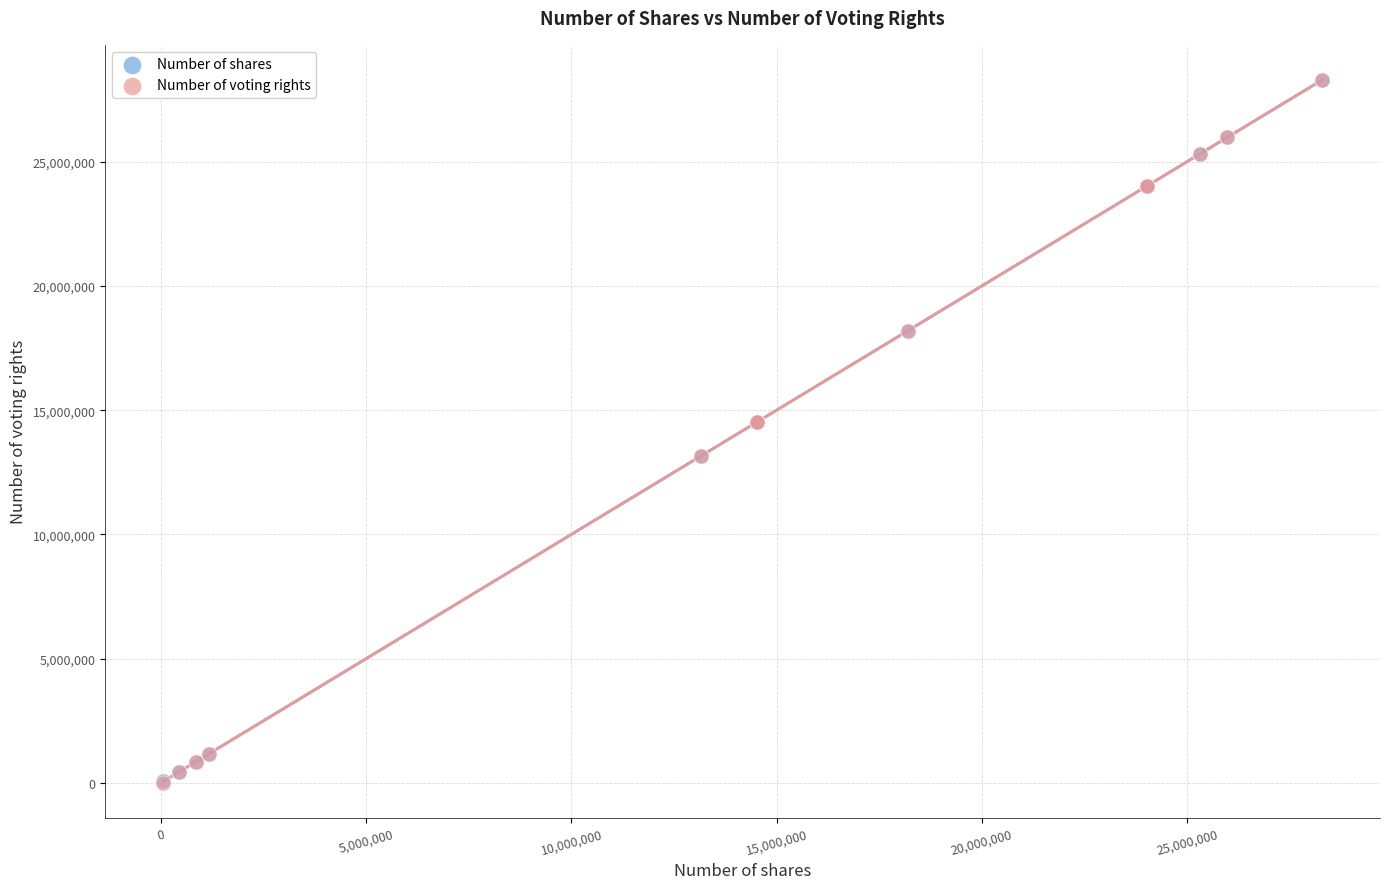

What are all the series names shown in the legend?

Number of shares, Number of voting rights